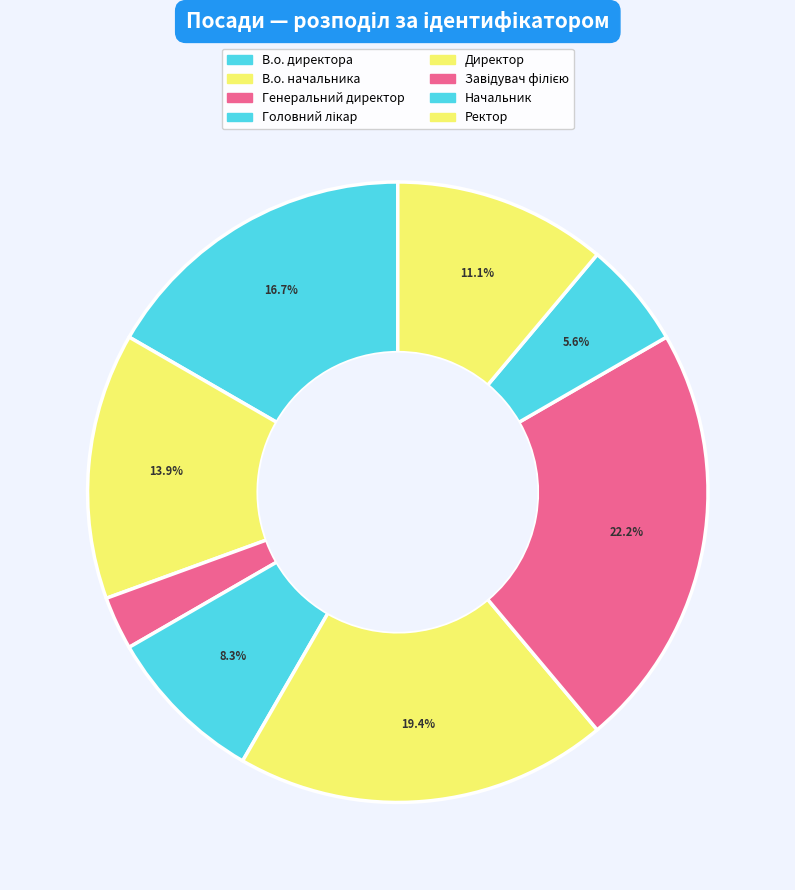

To the nearest percent, what percentage of the pie is В.о. начальника?

14%